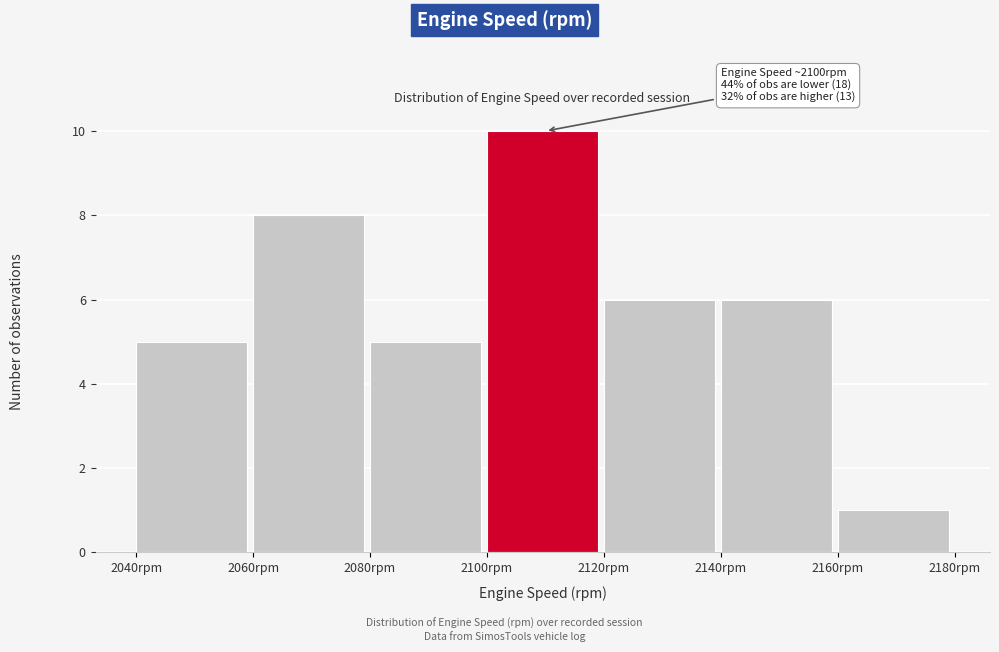

Which range on the x-axis has the tallest bar?

2100 to 2120